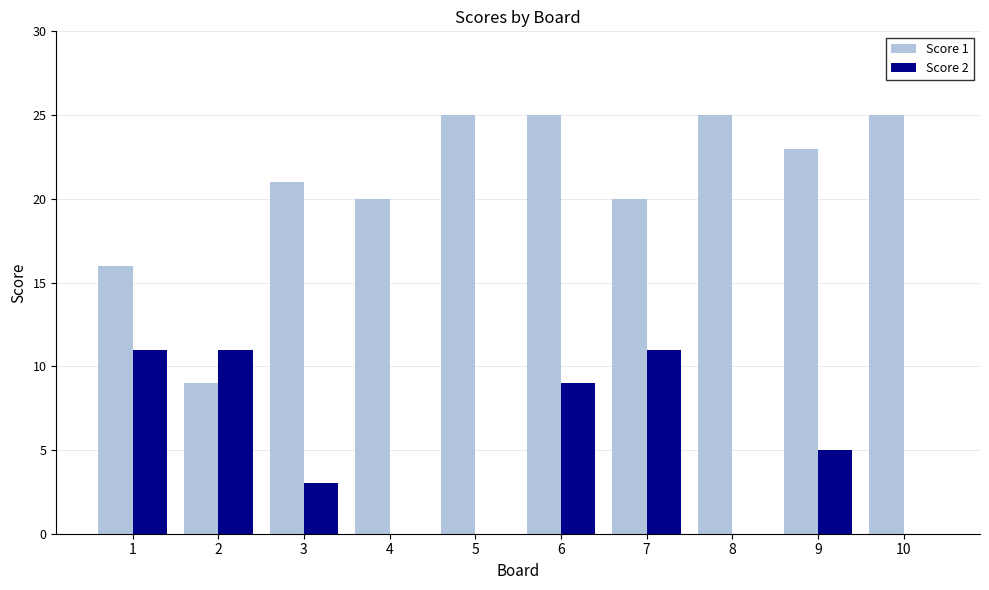

What is the sum of the Score 1 values at 7 and 2?

29